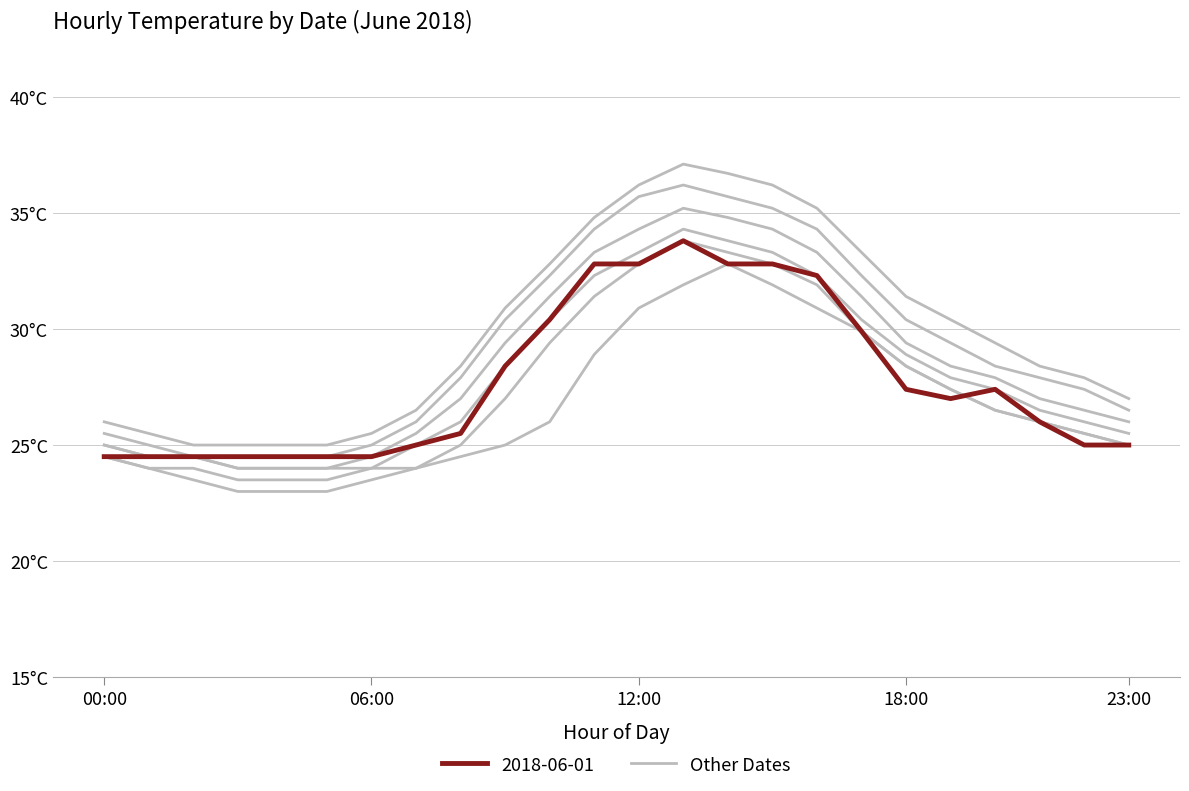

What are all the series names shown in the legend?

Other Dates, 2018-06-01 (highlight)